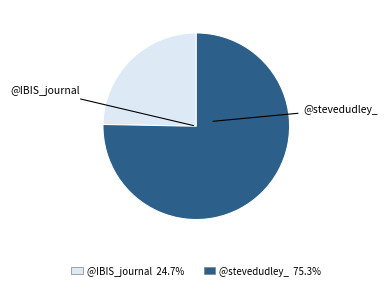

Approximately how many times larger is the value at @IBIS_journal compared to @stevedudley_?

0.3